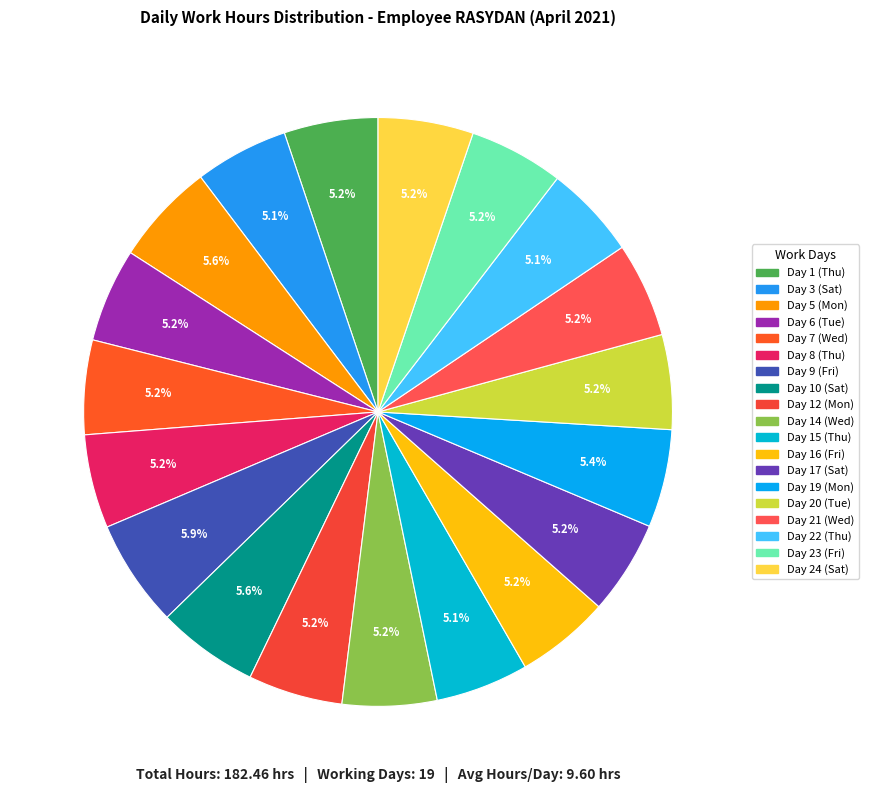

Is there any slice that represents more than half of the pie?

No